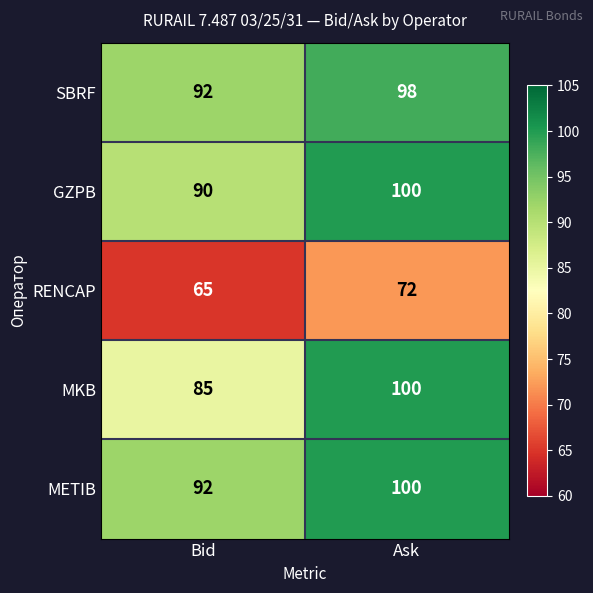

What is the highest value of the RENCAP series?

72